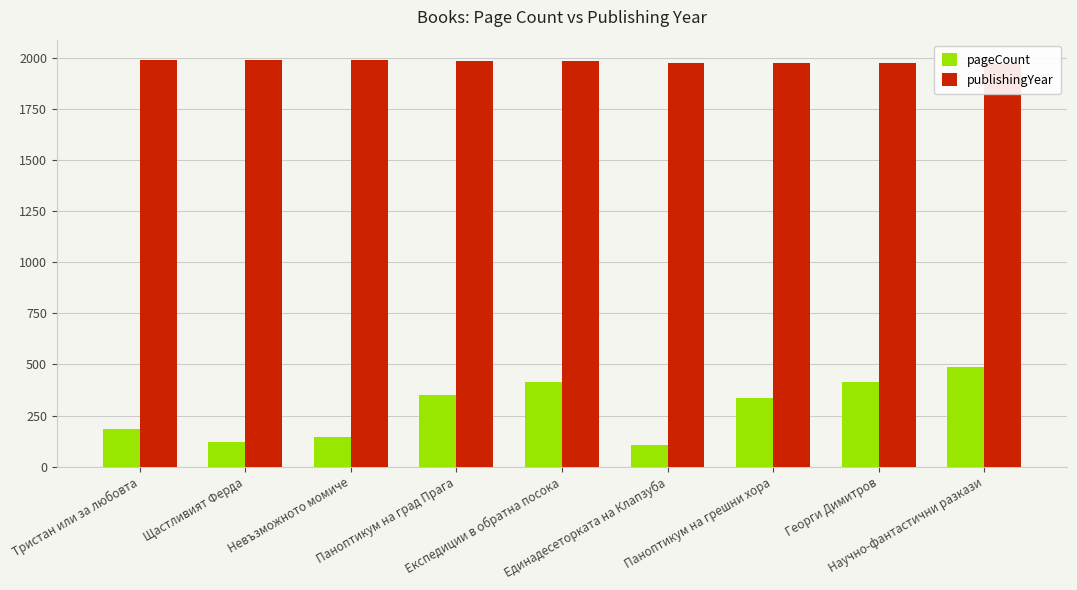

At Георги Димитров, list the series in order from largest to smallest.

publishingYear, pageCount